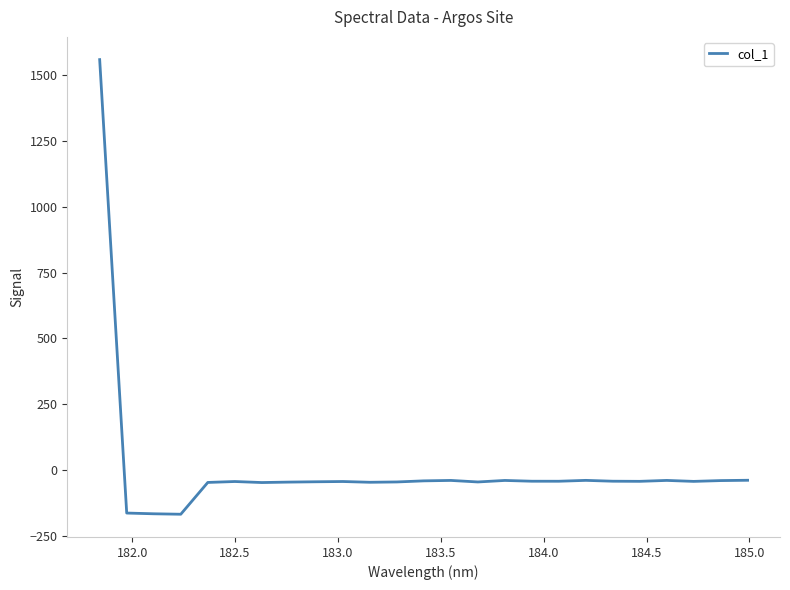

What is the maximum value shown in the chart?

1558.8